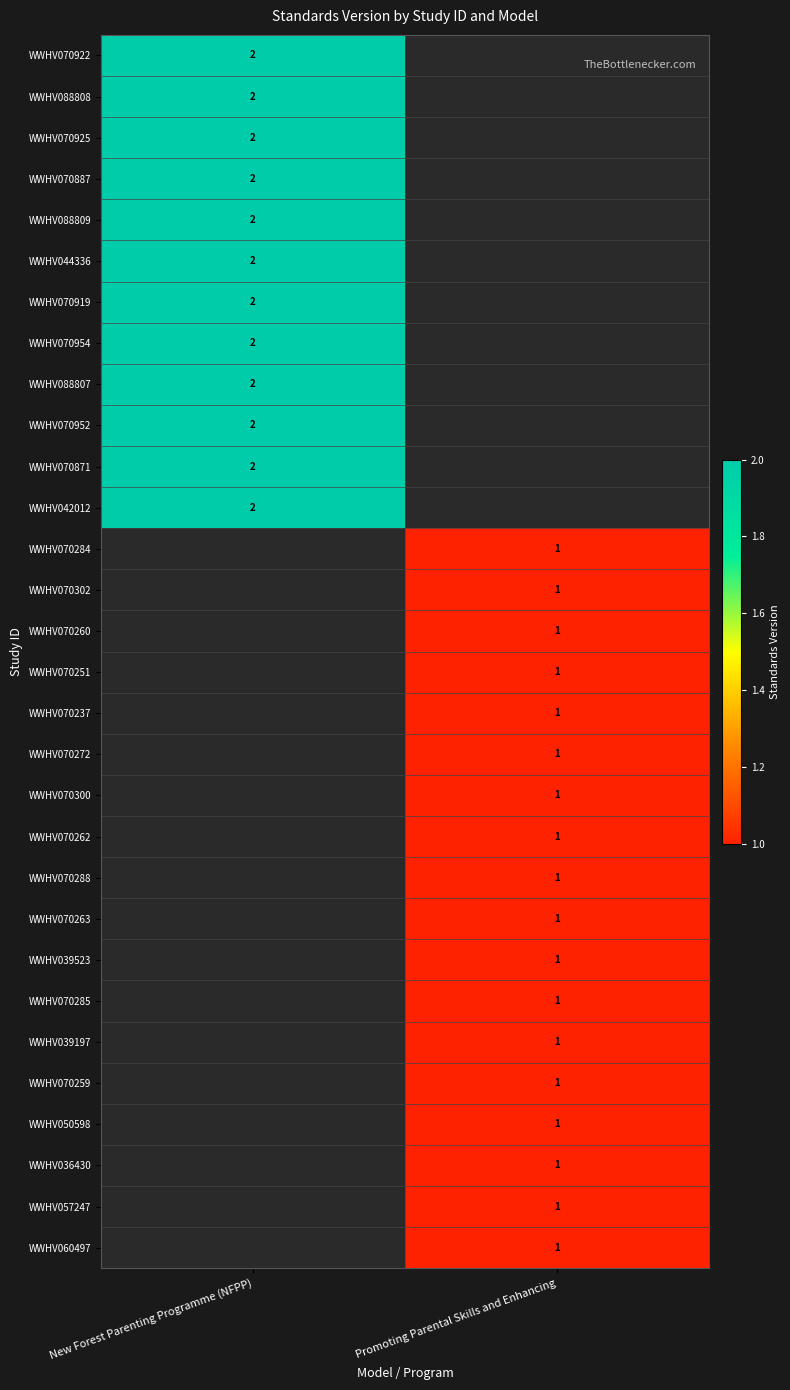

The WWHV057247 series shows 0 at Promoting Parental Skills and Enhancing. True or false?

False